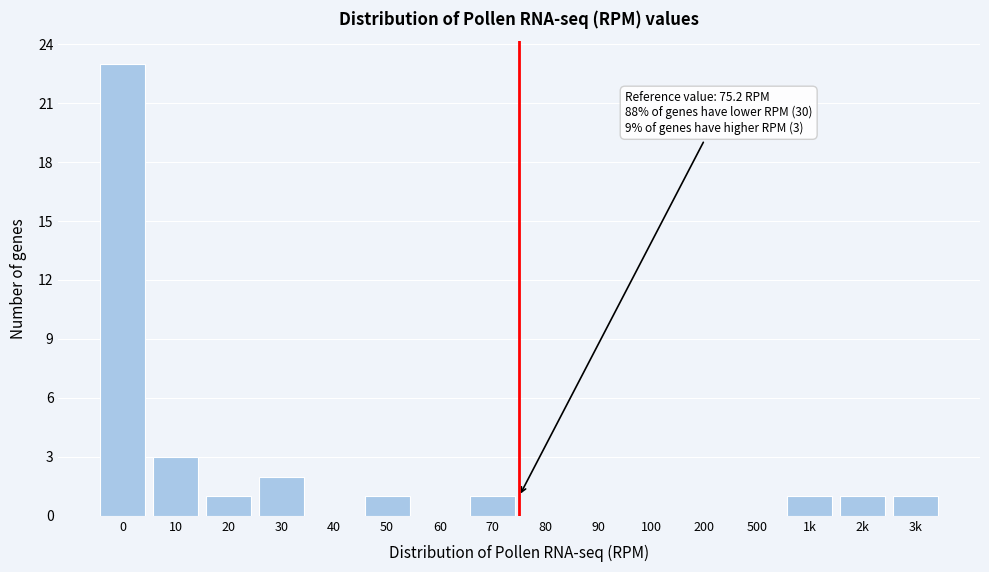

Reading left to right, extract all data points from this chart.

0=23	10=3	20=1	30=2	40=0	50=1	60=0	70=1	80=0	90=0	100=0	200=0	500=0	1k=1	2k=1	3k=1